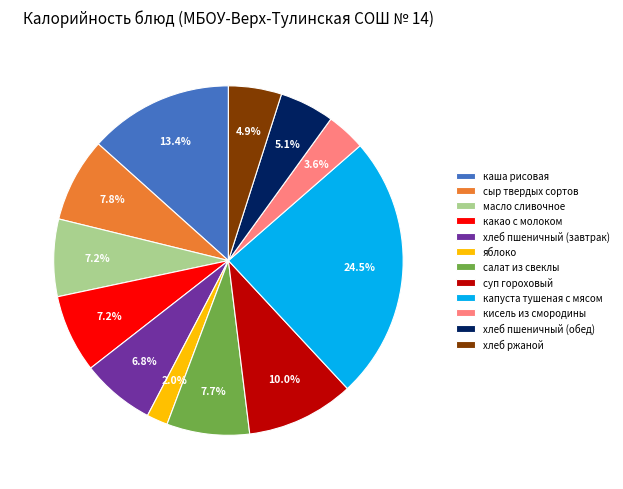

Does какао с молоком represent more than half of the total?

No